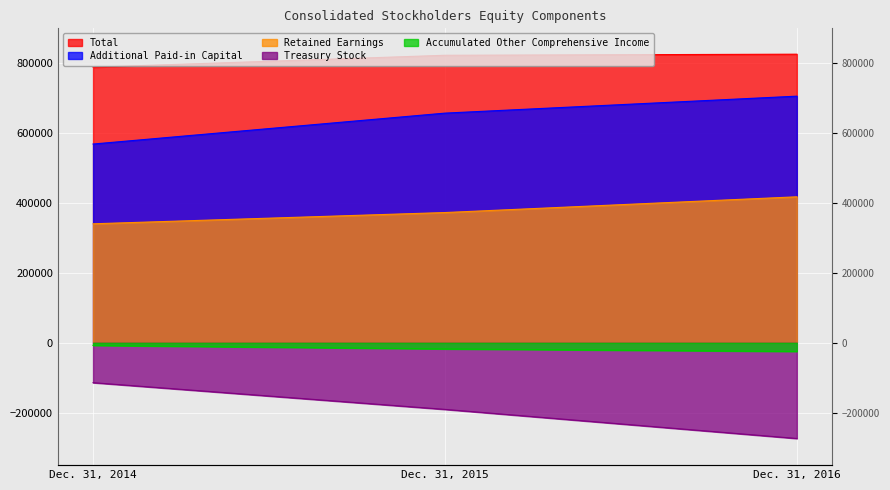

Between Dec. 31, 2016 and Dec. 31, 2015, which is larger?

Dec. 31, 2016